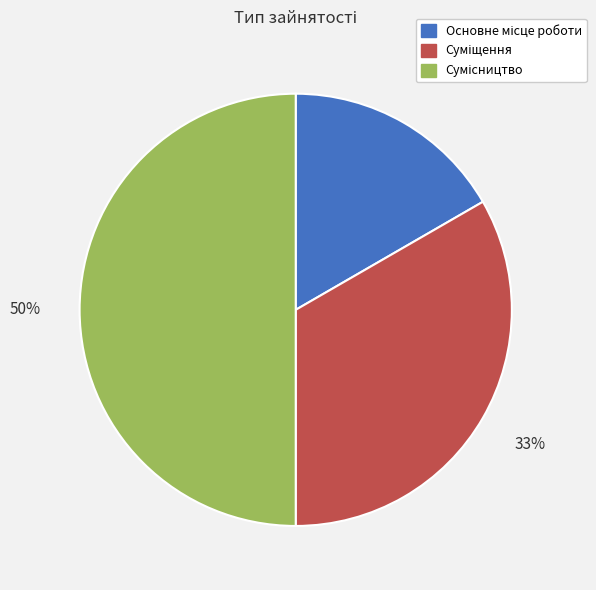

To the nearest percent, what is the difference between the largest and smallest slice percentages?

33%